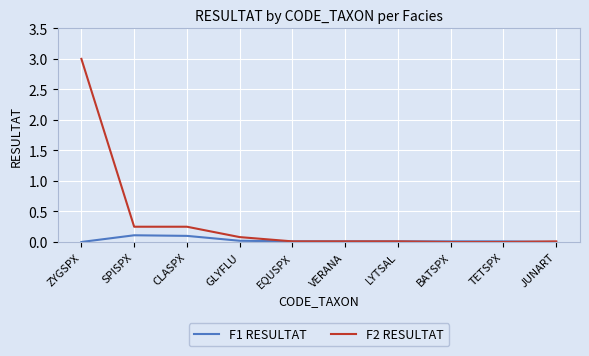

What is the sum of all F1 RESULTAT values?

0.3